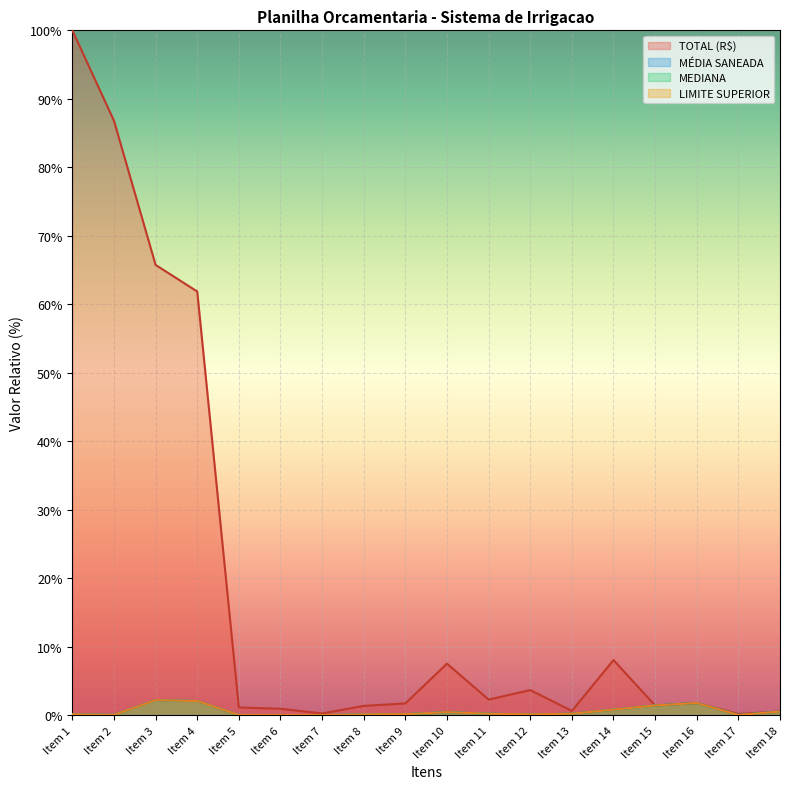

Which series has the largest range (max minus min)?

TOTAL (R$)